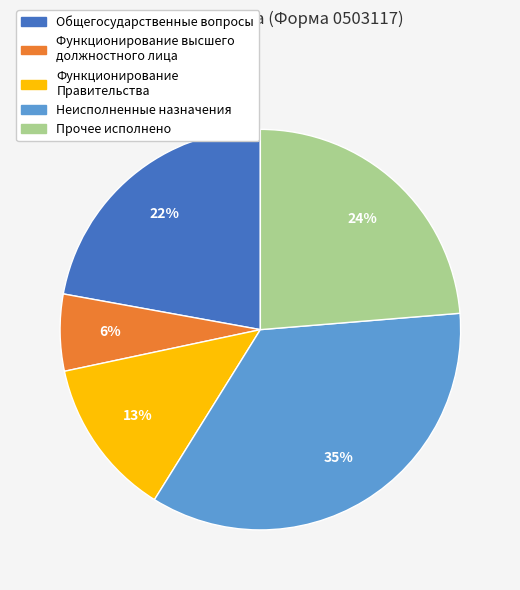

Count the number of slices in the pie.

5